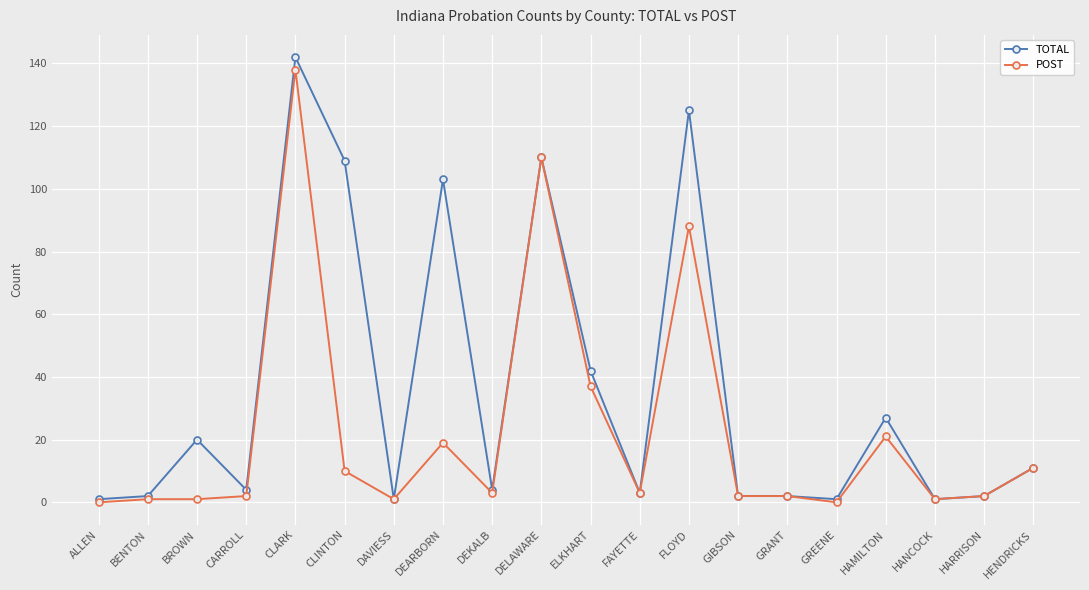

At which category is the sum across all series the highest?

CLARK